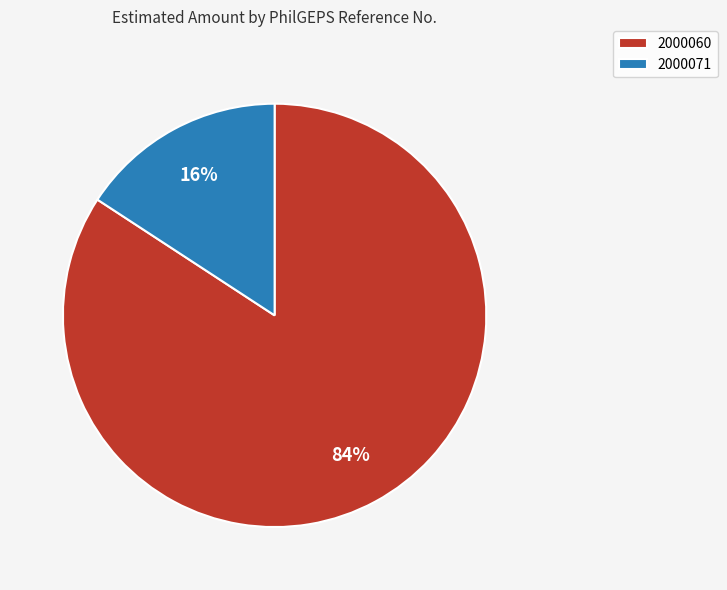

What percentage is the 2000060 slice, to the nearest percent?

84%